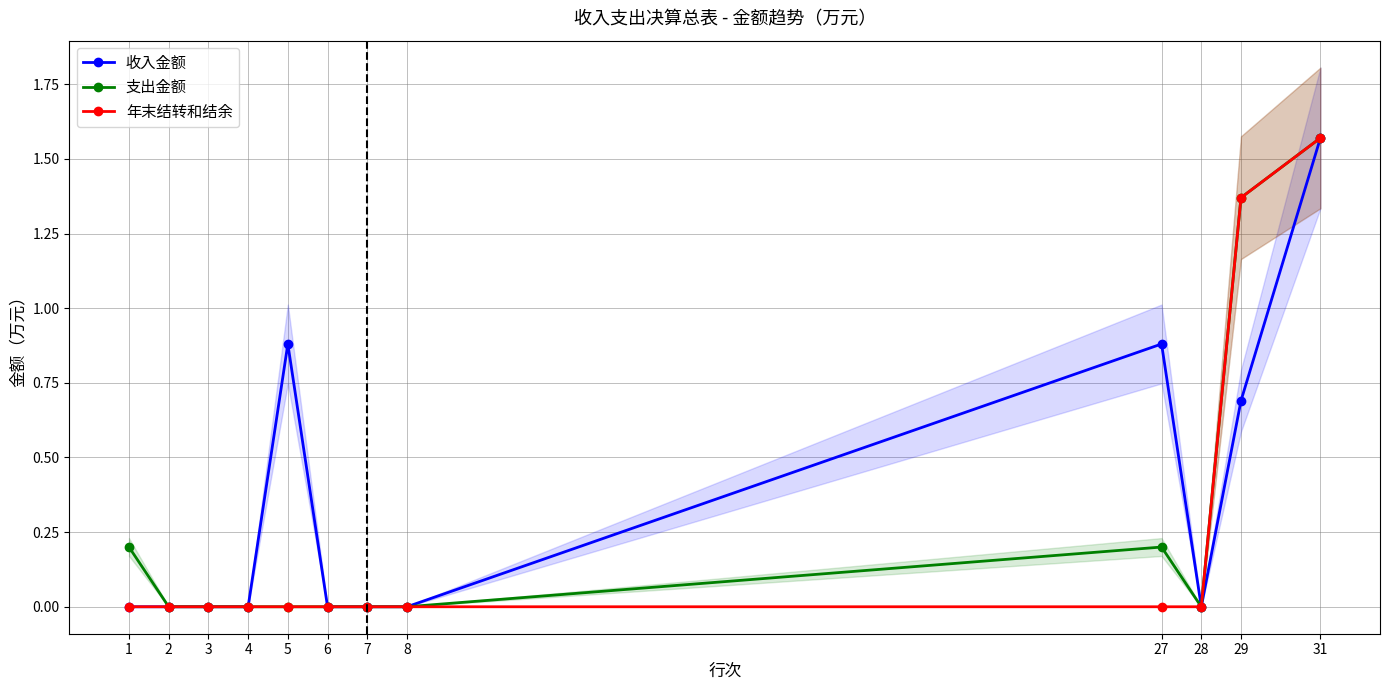

Which series has the largest range (max minus min)?

收入金额